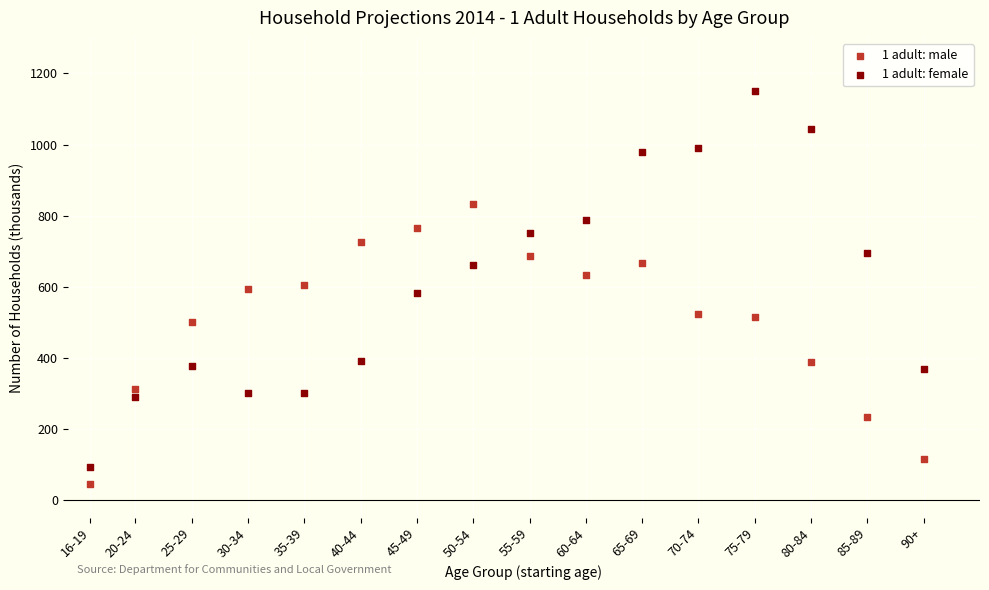

What are all the series names shown in the legend?

1 adult: male, 1 adult: female